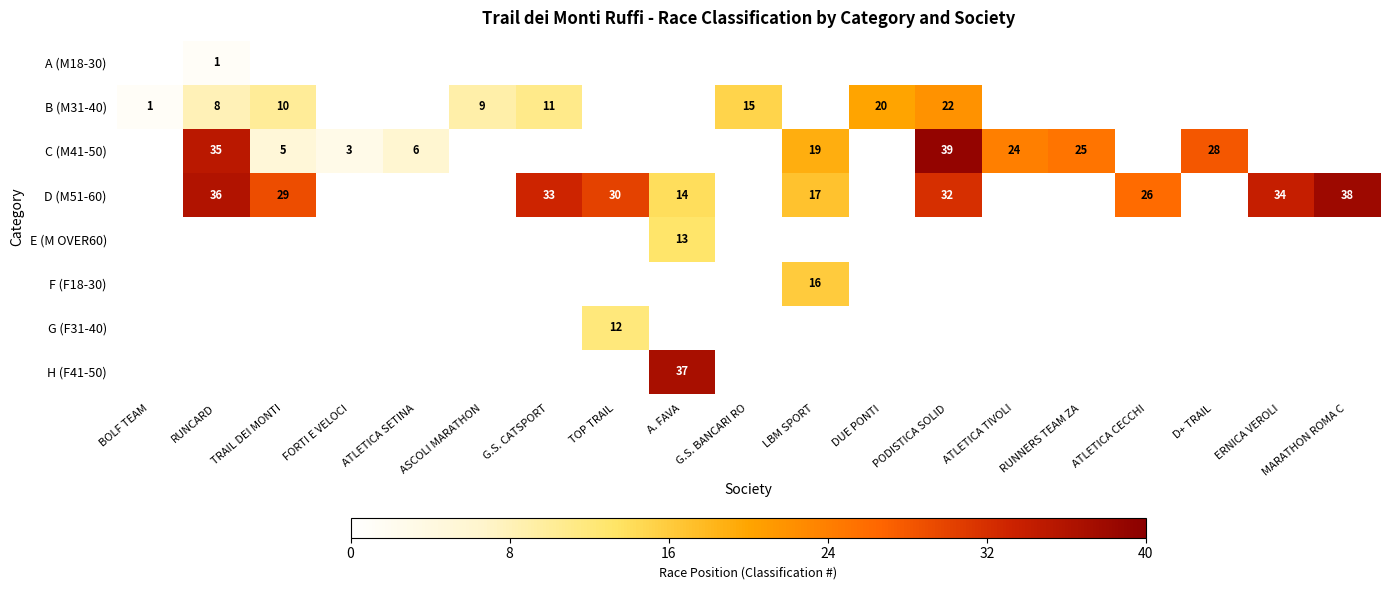

Which has a higher value, RUNNERS TEAM ZA or LBM SPORT?

LBM SPORT